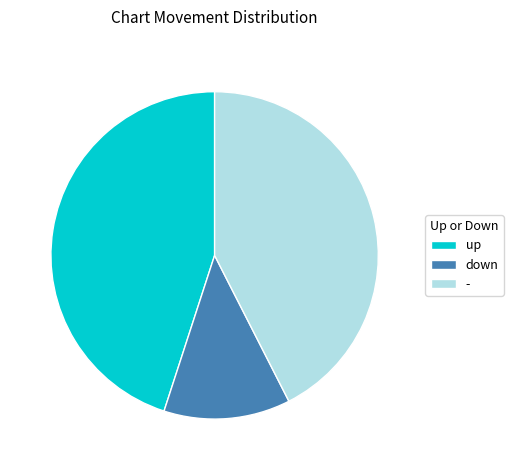

True or false: up accounts for 39% of the total.

False